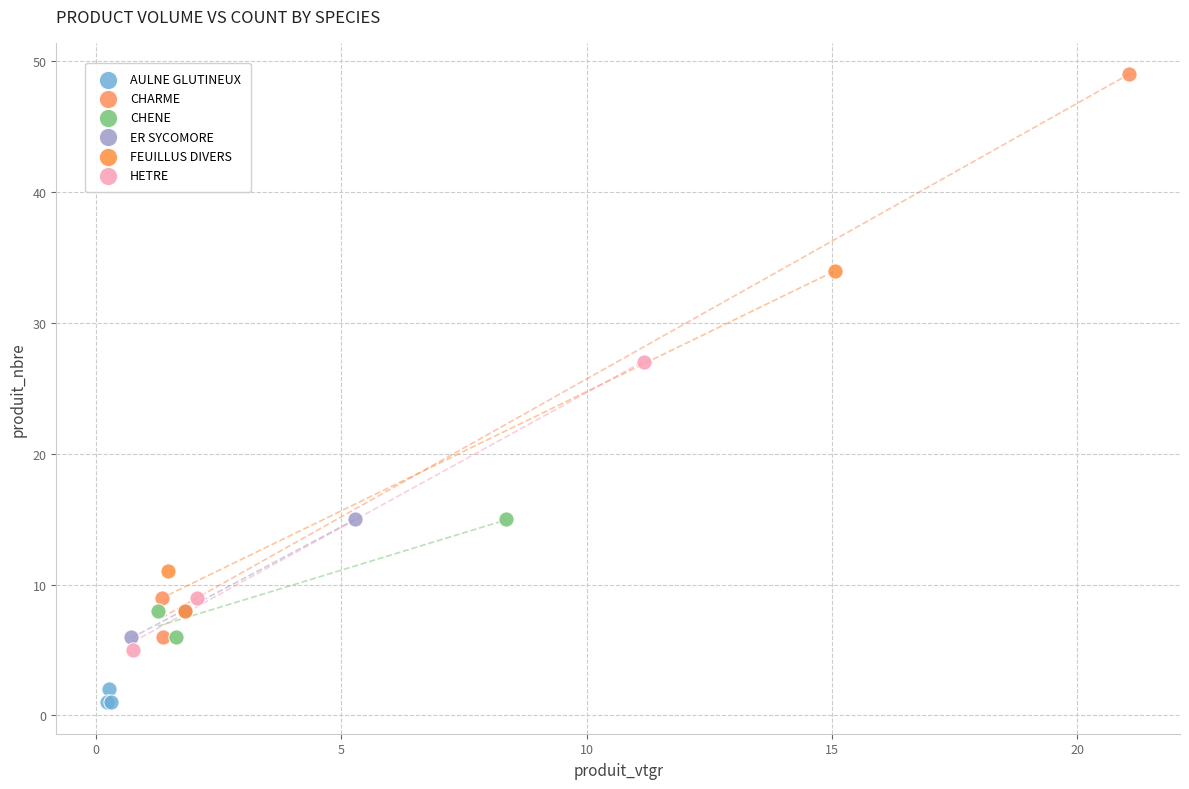

Which series contains the highest Y value?

CHARME